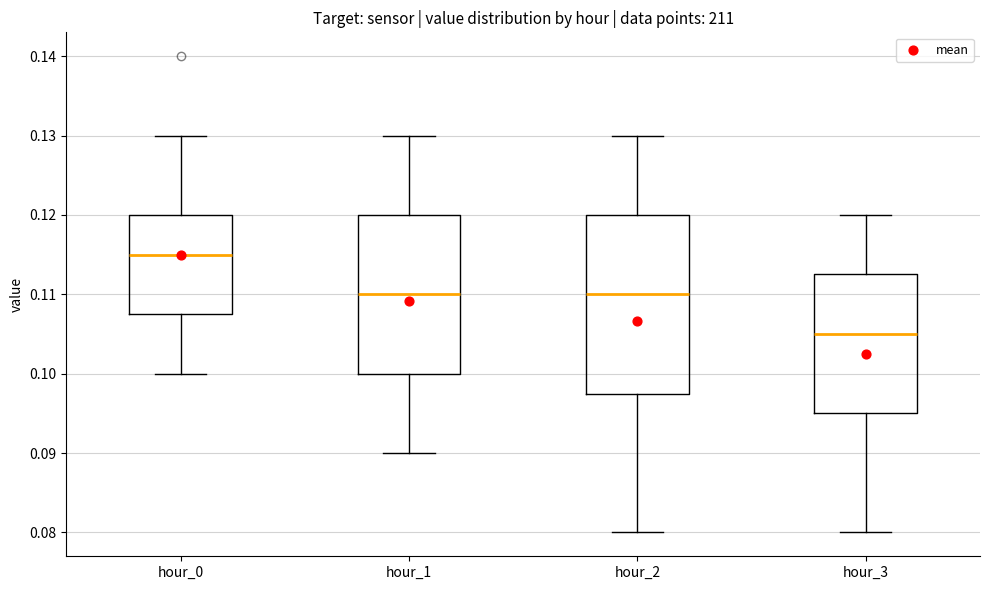

Reading left to right, read every box against the y-axis: the position of its median line, the range the box covers, and the ends of its whiskers. The values are not printed on the chart, so give them approximately, as read against the axis.

hour_0: median 0.115, box 0.108 to 0.120, whiskers 0.100 to 0.130
hour_1: median 0.110, box 0.100 to 0.120, whiskers 0.090 to 0.130
hour_2: median 0.110, box 0.098 to 0.120, whiskers 0.080 to 0.130
hour_3: median 0.105, box 0.095 to 0.113, whiskers 0.080 to 0.120